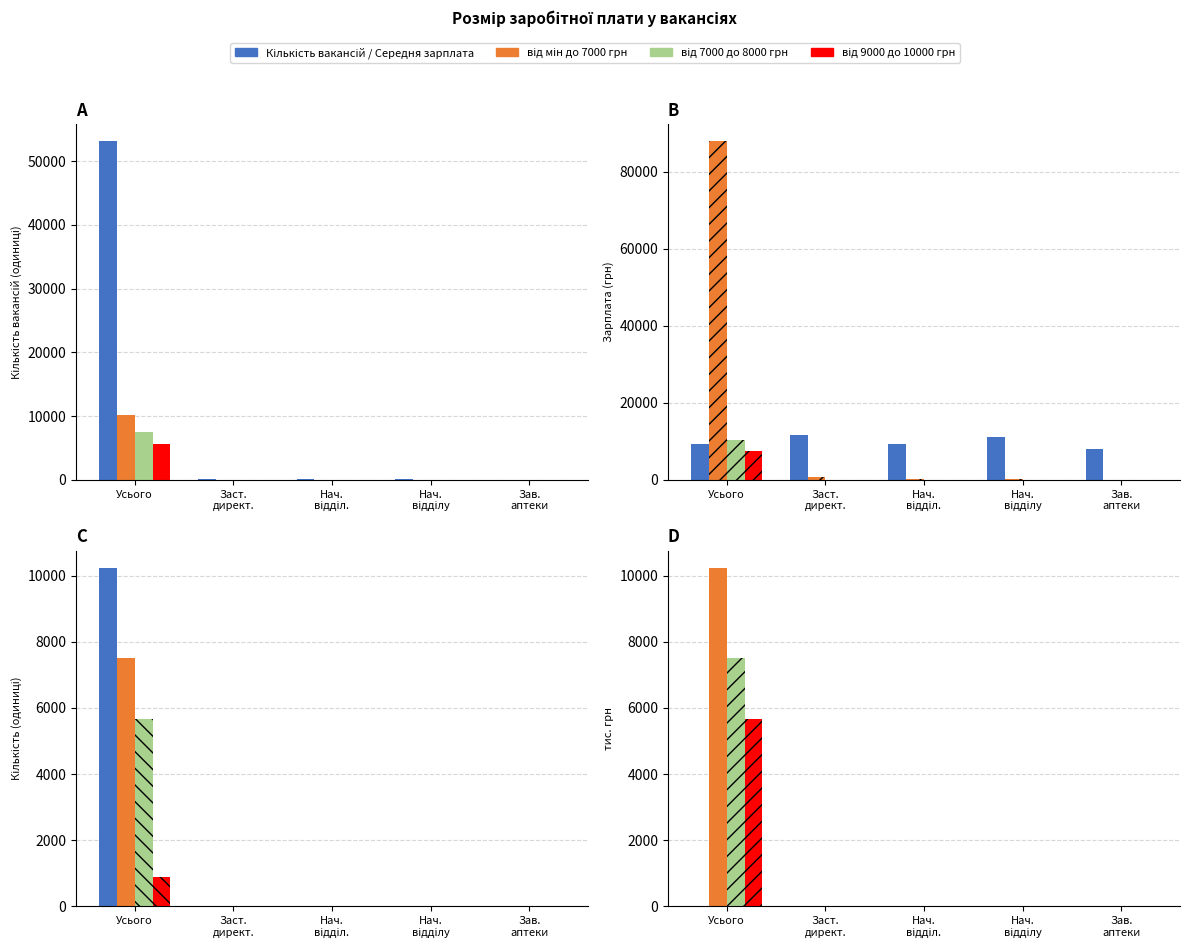

What is the average value of the Середня зарплата series?

9933.9